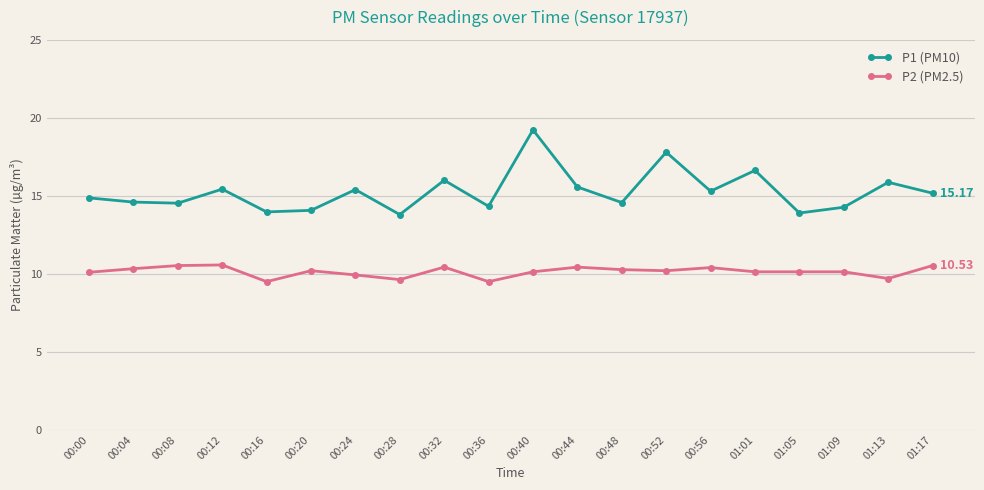

Does the chart display data point markers on the line(s)?

Yes